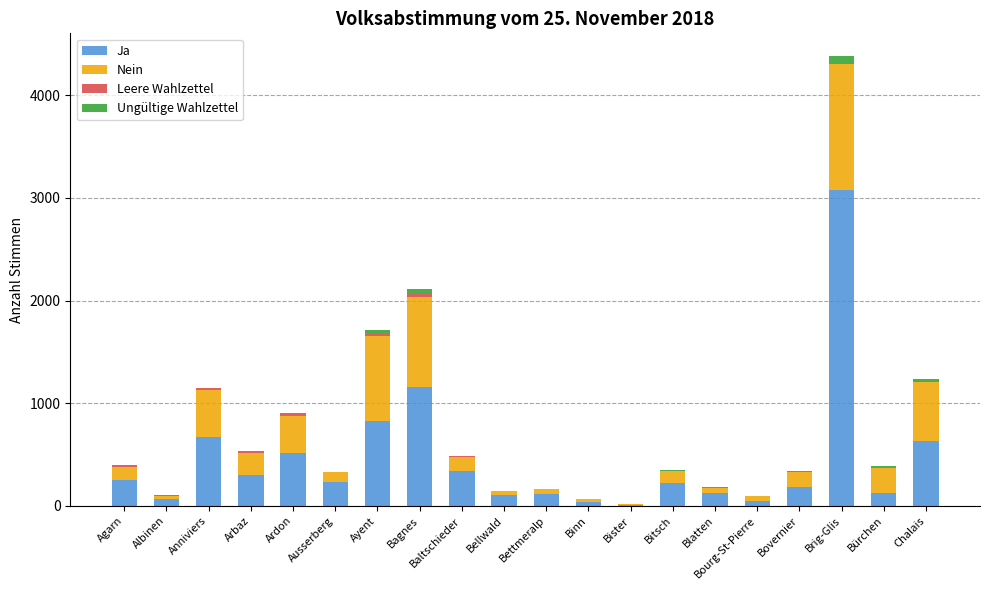

What is the total value across all series at Bettmeralp?

168